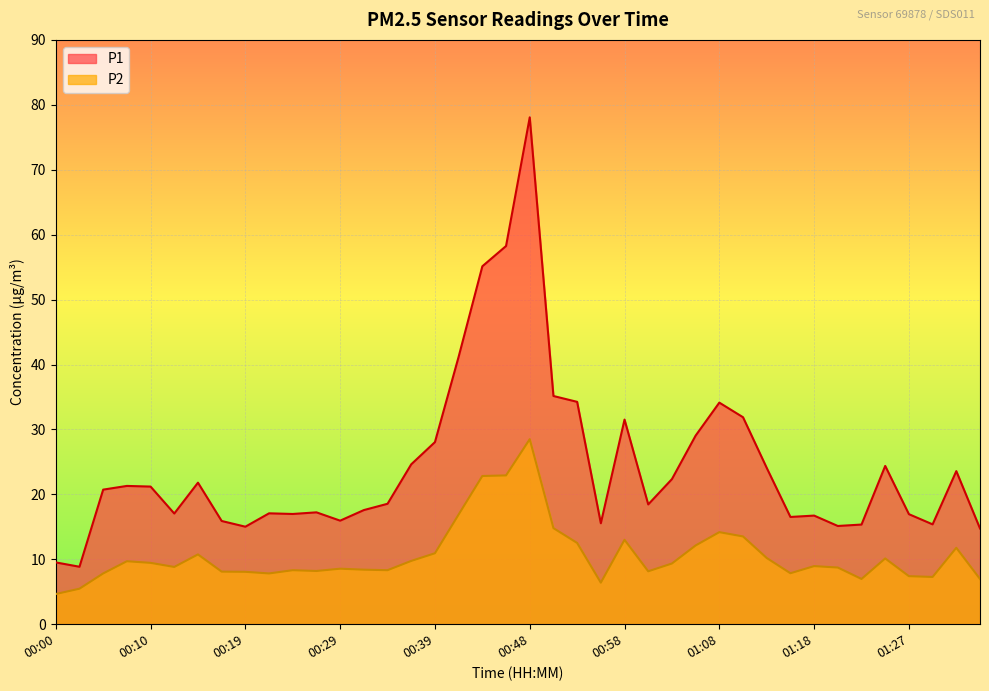

What is the difference between the P1 values at 00:51 and 00:44?

20.0